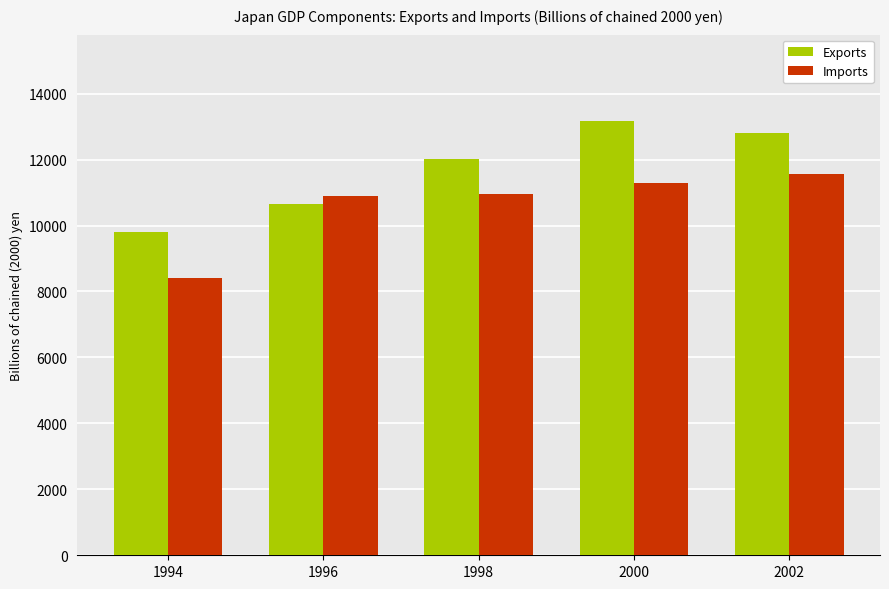

What is the maximum value for Exports?

13157.0